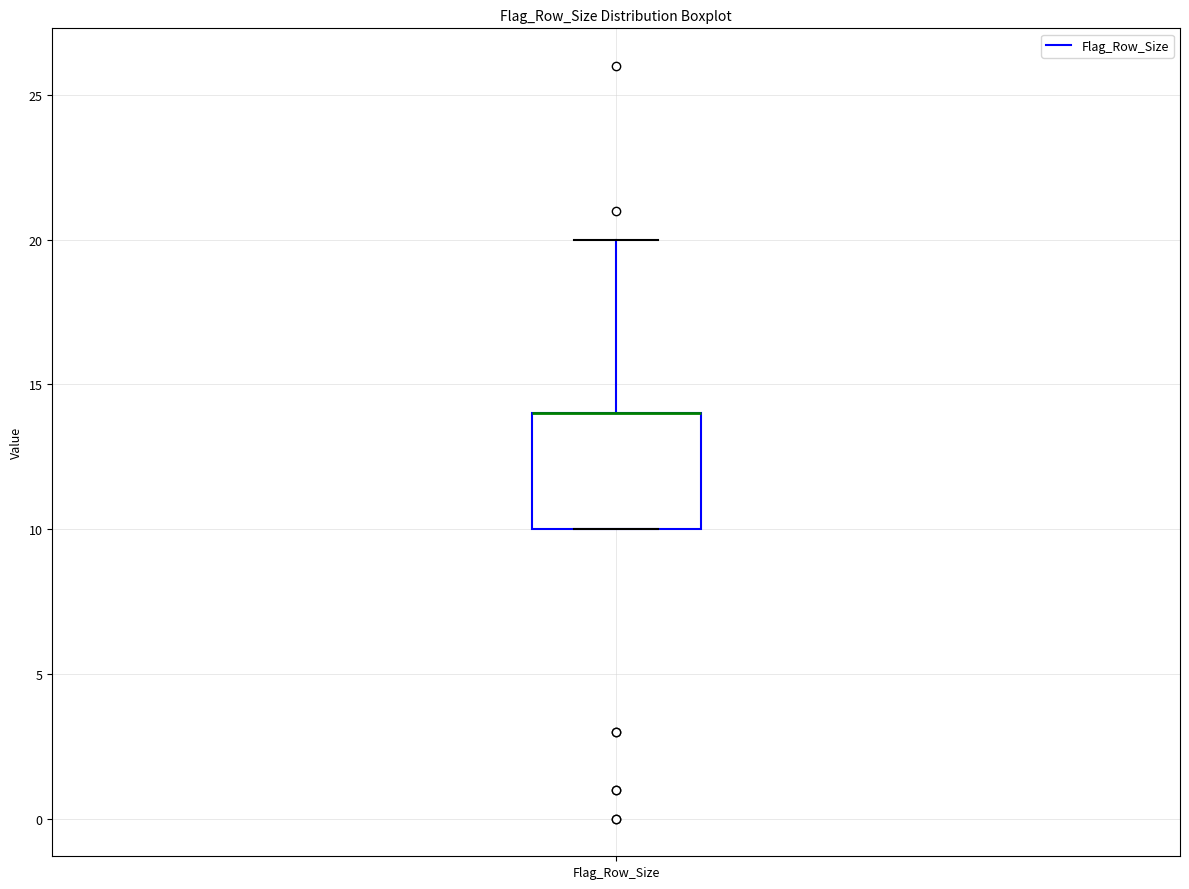

Where is the upper edge of the box for Flag_Row_Size on the y-axis? The values are not printed on the chart, so give them approximately, as read against the axis.

14